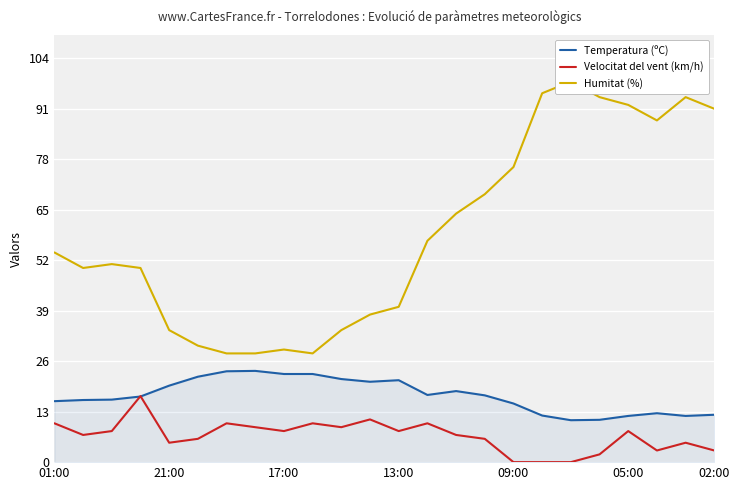

What is the sum of the Velocitat del vent (km/h) values at 09:00 and 05:00?

8.0